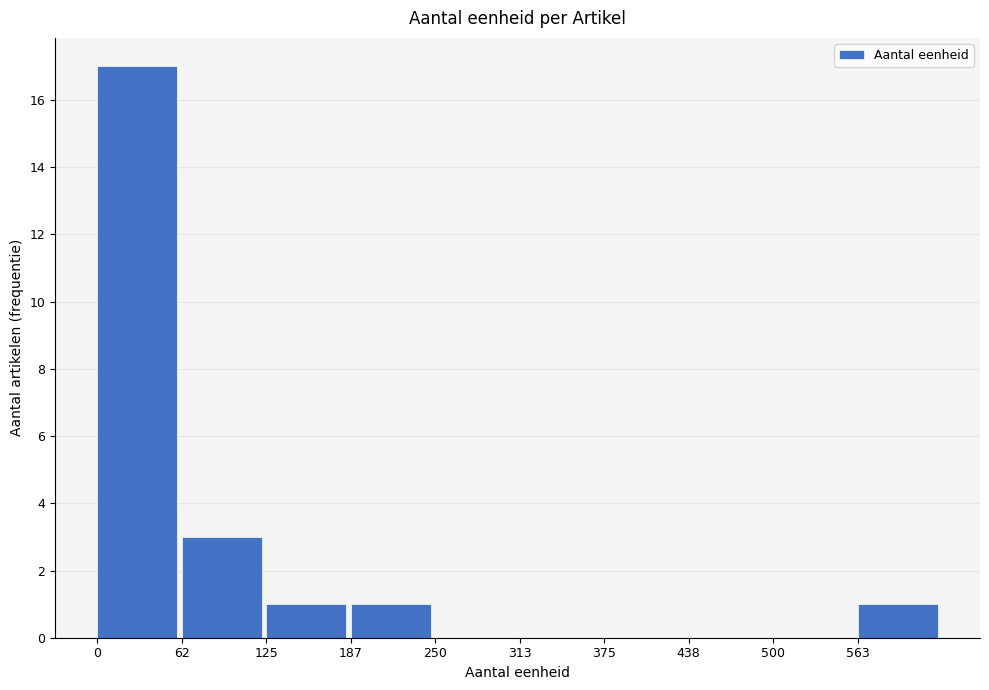

Which range on the x-axis has the tallest bar?

0 to 60